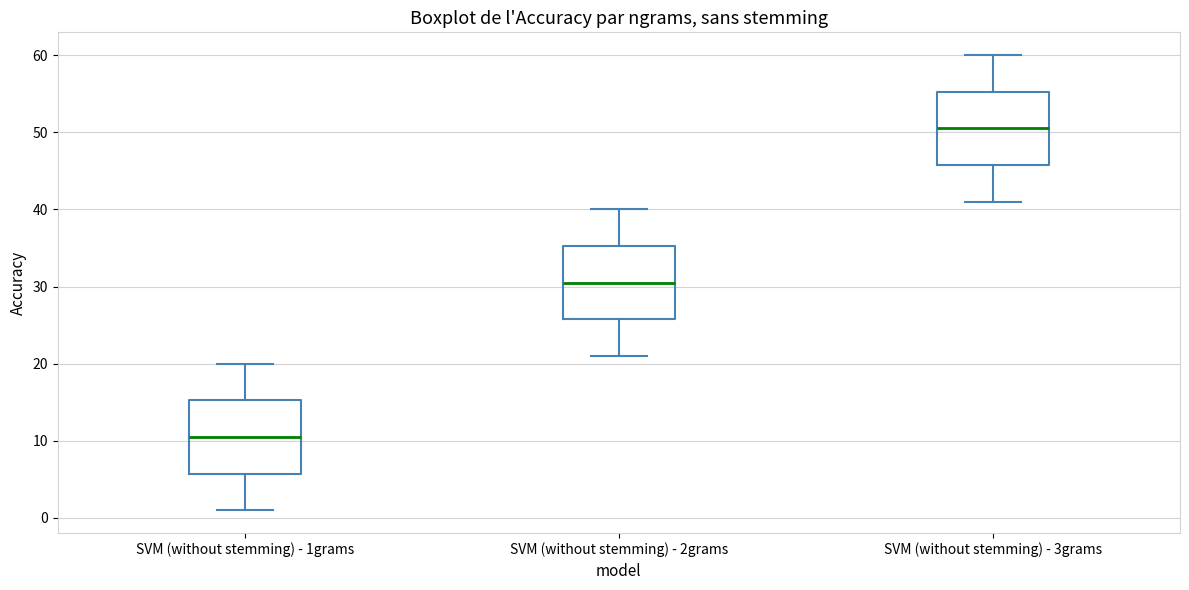

Which box's median line is the lowest?

SVM (without stemming) - 1grams